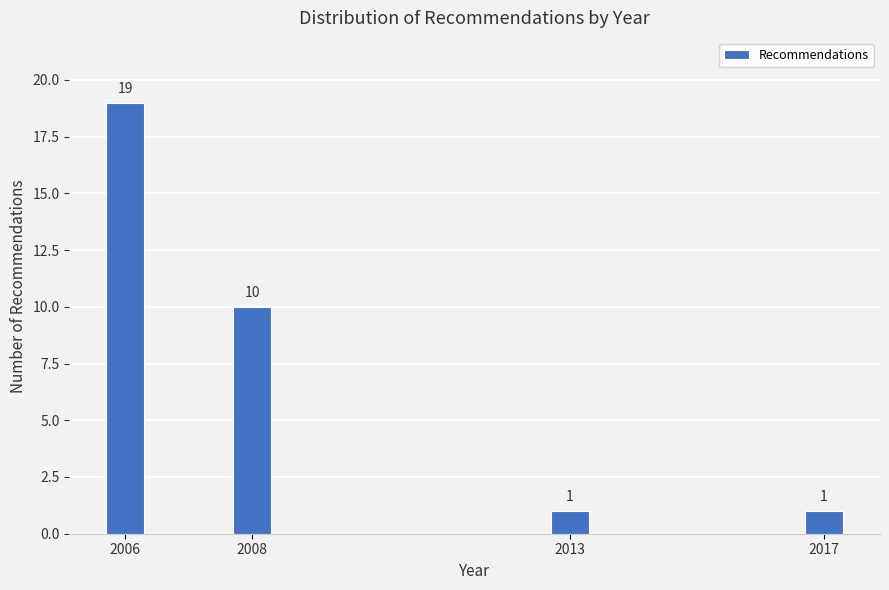

Reading left to right, what are all the values shown in this chart?

2006=19	2008=10	2013=1	2017=1